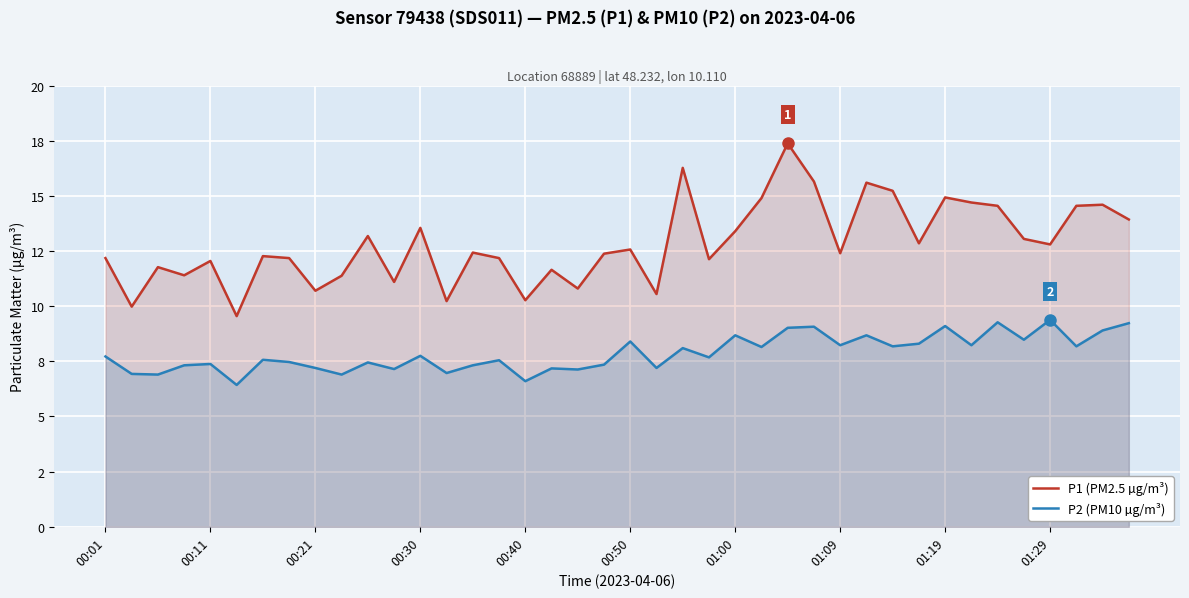

How many series are shown in this chart?

2